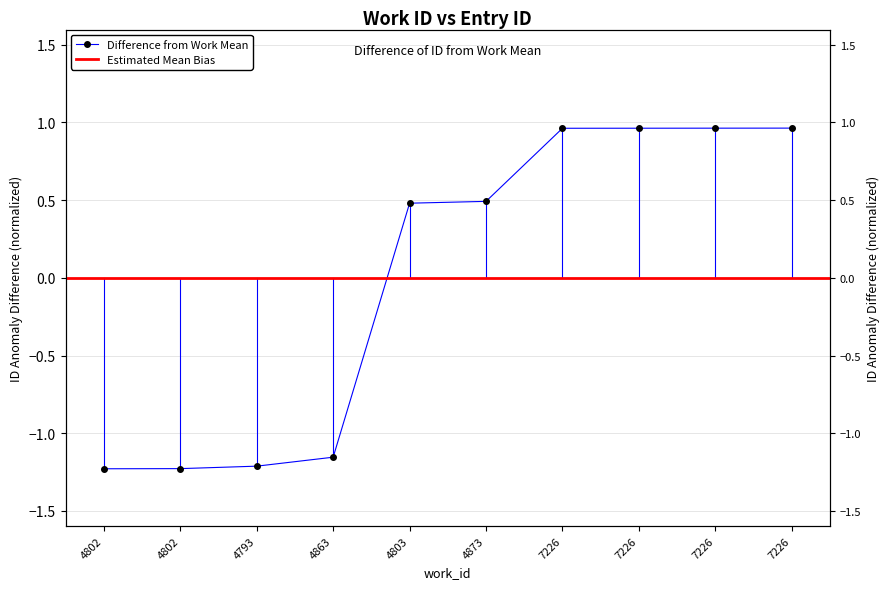

At which category does the chart reach its minimum across all series?

4802